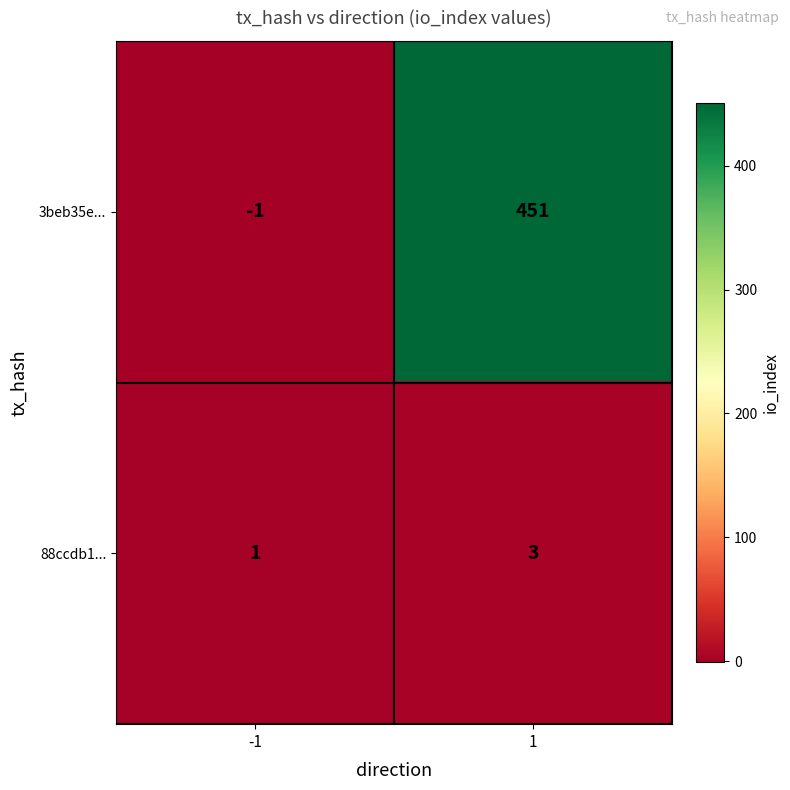

What is the greatest value displayed?

451